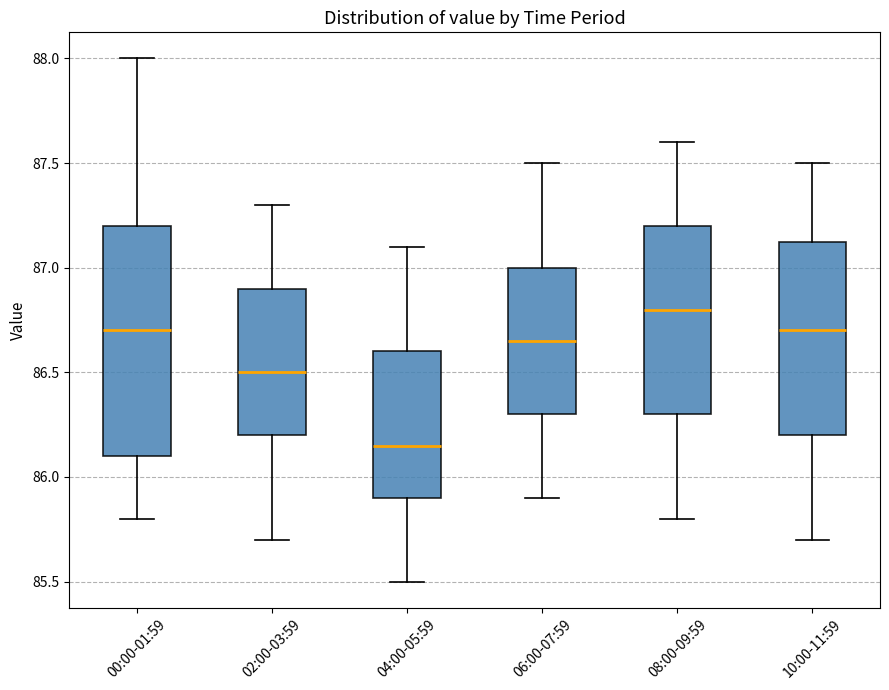

Comparing the boxes themselves (not the whiskers), which one is the tallest?

00:00-01:59